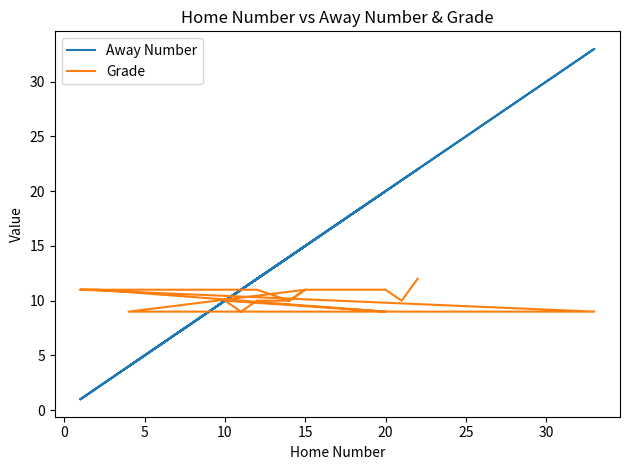

Reading right to left, extract all data points from this chart.

Away Number: 22	21	20	15	14	12	3	1	33	4	15	14	12	11	10	20	2	1
Grade: 12	10	11	11	10	11	11	11	9	9	11	10	10	9	10	9	11	11